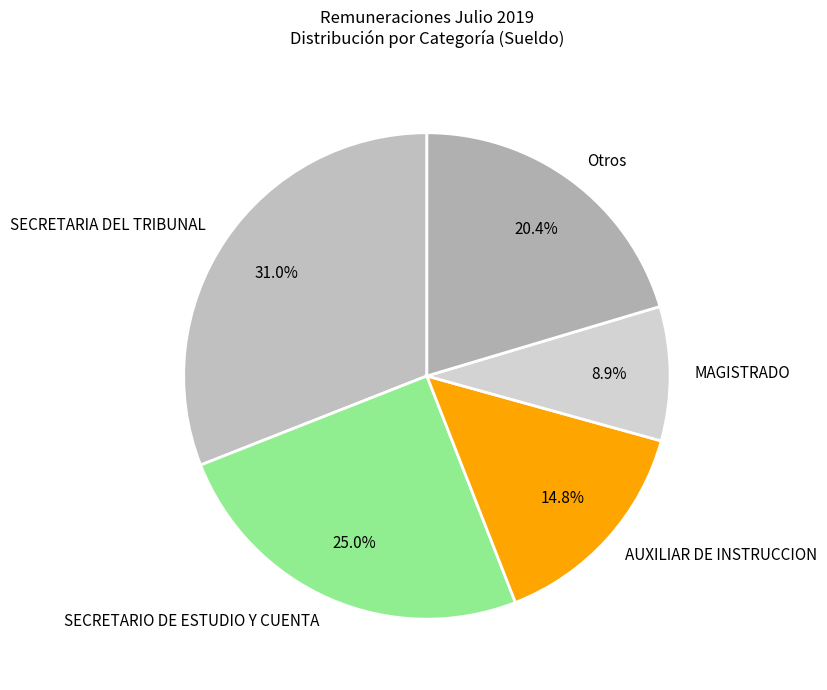

Which category has the biggest portion of the pie?

SECRETARIA DEL TRIBUNAL